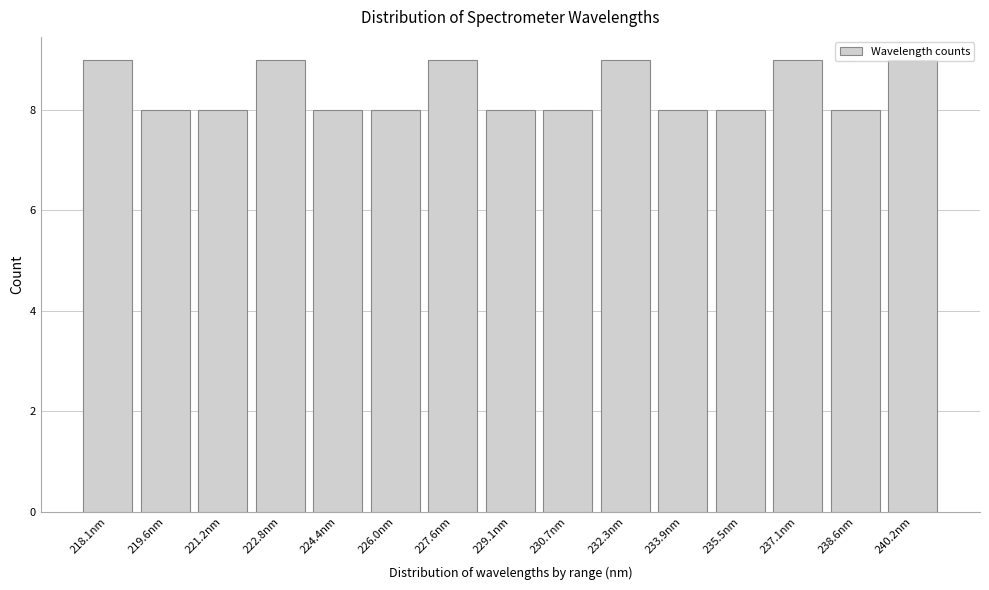

Is it true that the value at 235.5nm is 4?

False